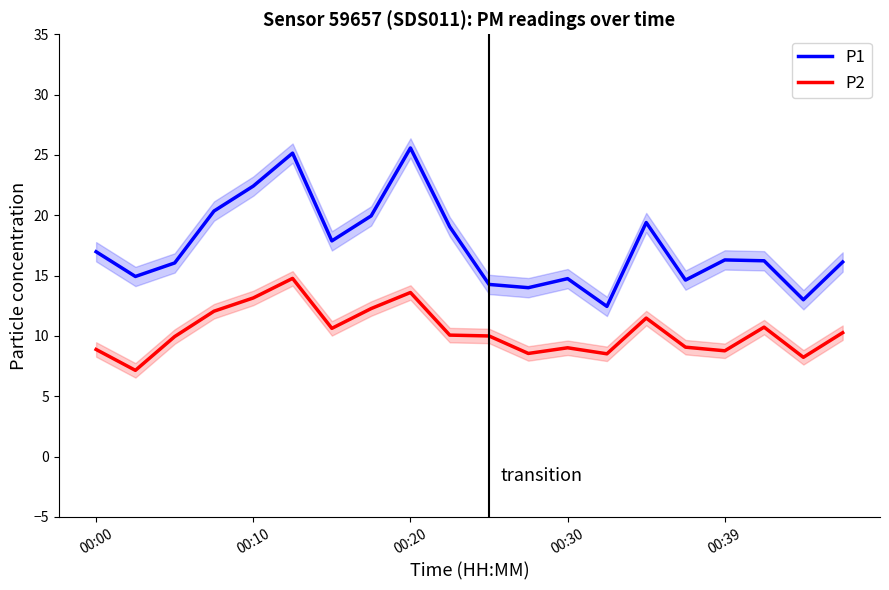

Which series has the largest total across all categories?

P1